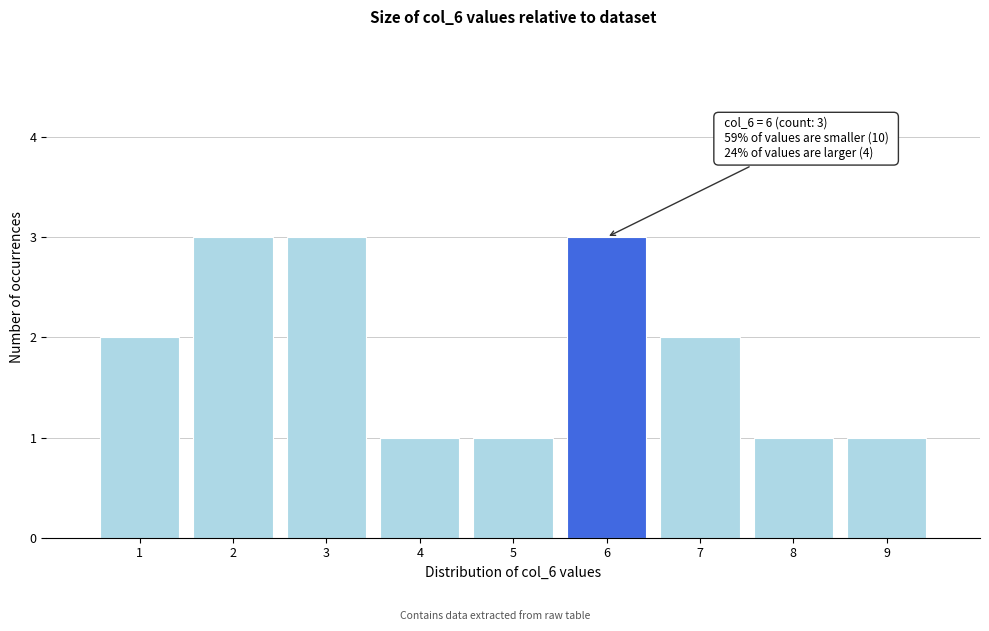

Reading right to left, extract all data points from this chart.

9=1	8=1	7=2	6=3	5=1	4=1	3=3	2=3	1=2